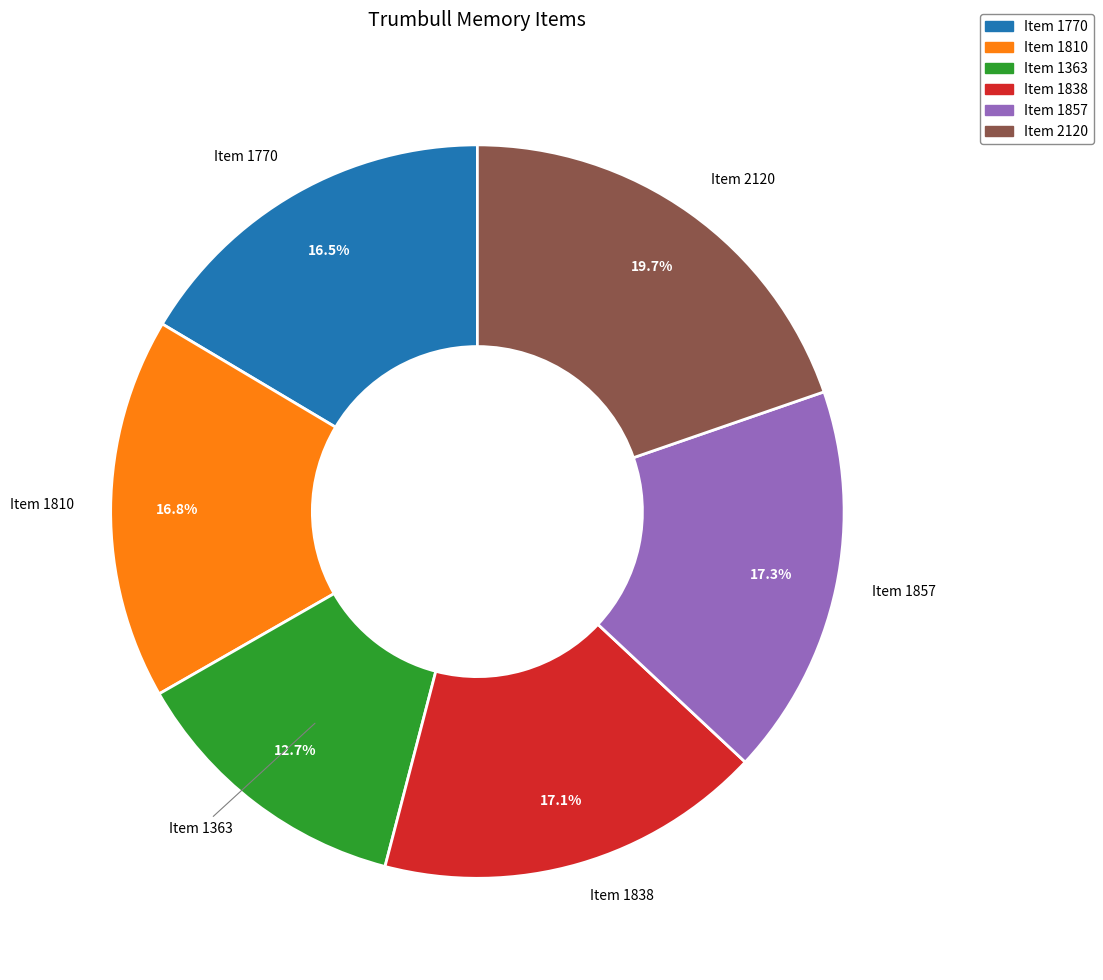

To the nearest percent, what is the difference between the largest and smallest slice percentages?

7%